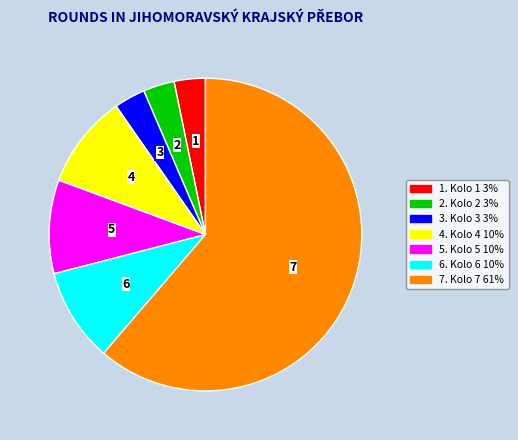

Is there a majority slice in this chart?

Yes